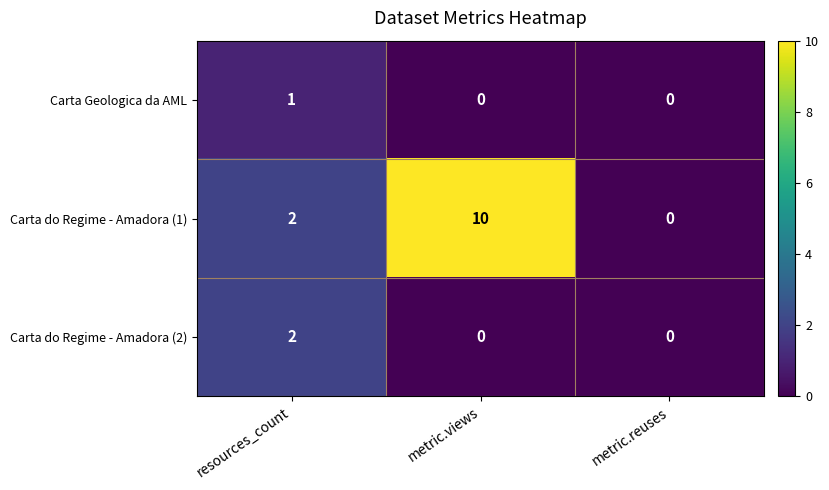

Which category has the highest value across all series?

metric.views